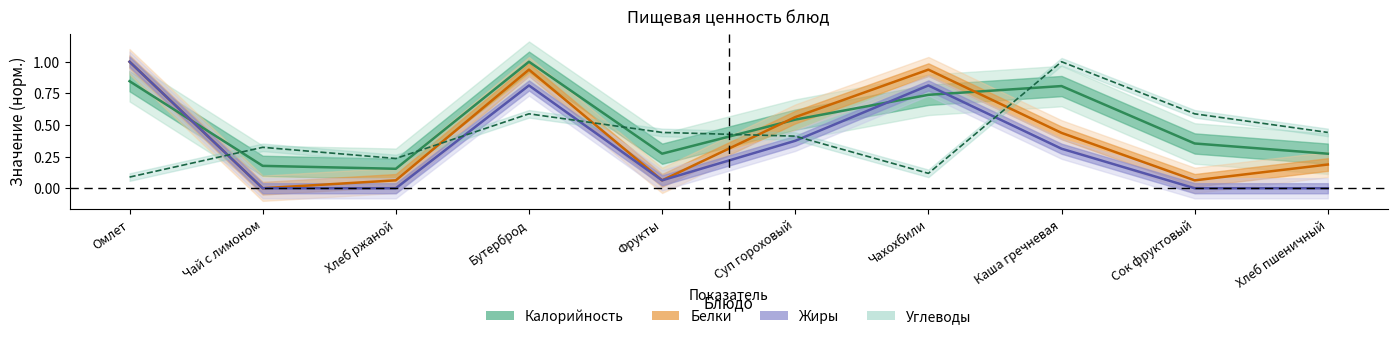

Is it true that Углеводы equals 0.6 at Фрукты?

False